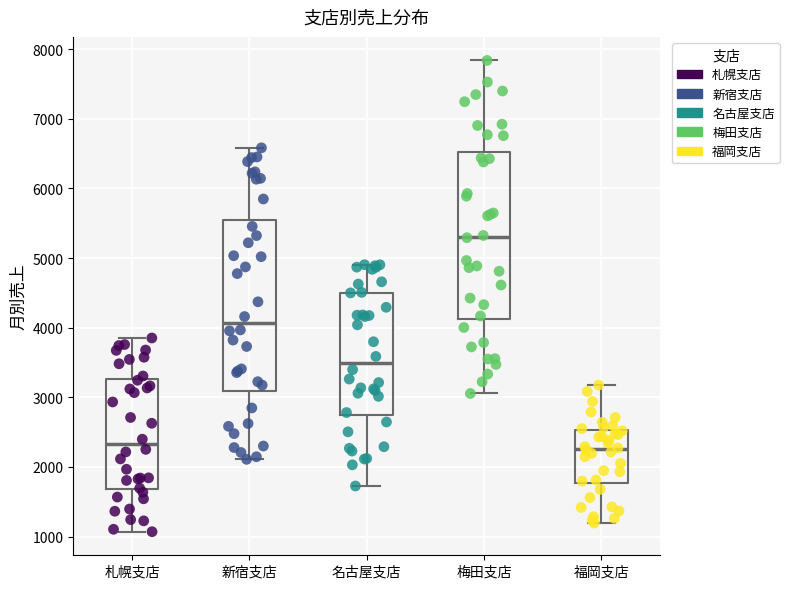

Reading left to right, transcribe this box plot: for each box, give where its median line is, the range the box spans, and where its two whiskers end, as read against the y-axis. The values are not printed on the chart, so give them approximately, as read against the axis.

札幌支店: median 2300, box 1700 to 3300, whiskers 1100 to 3900
新宿支店: median 4100, box 3100 to 5600, whiskers 2100 to 6600
名古屋支店: median 3500, box 2700 to 4500, whiskers 1700 to 4900
梅田支店: median 5300, box 4100 to 6500, whiskers 3100 to 7800
福岡支店: median 2300, box 1800 to 2500, whiskers 1200 to 3200